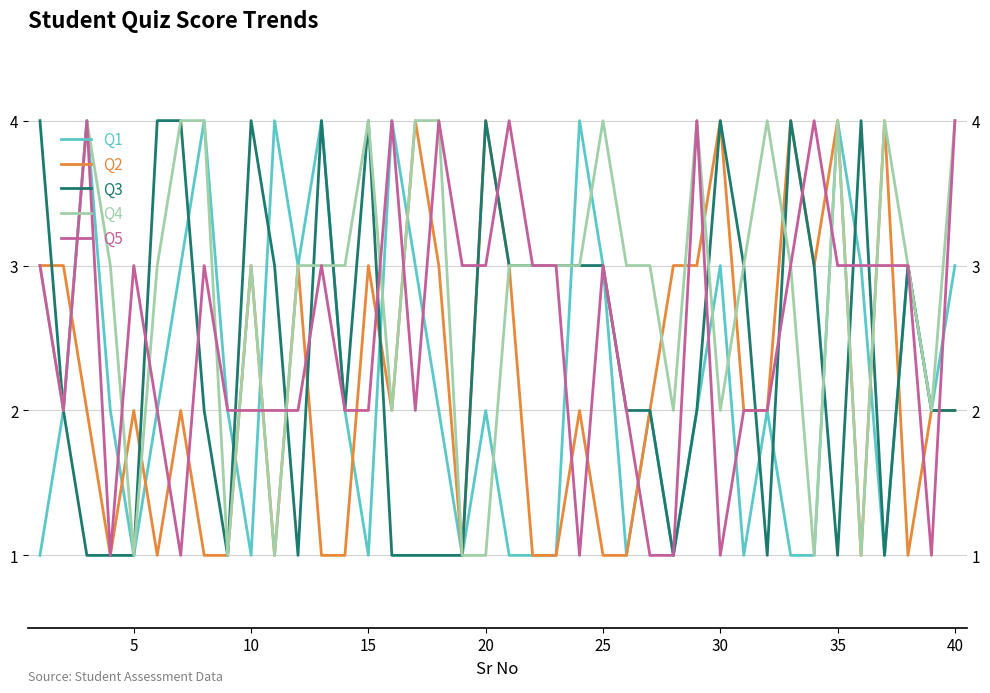

What is the minimum value for Q5?

1